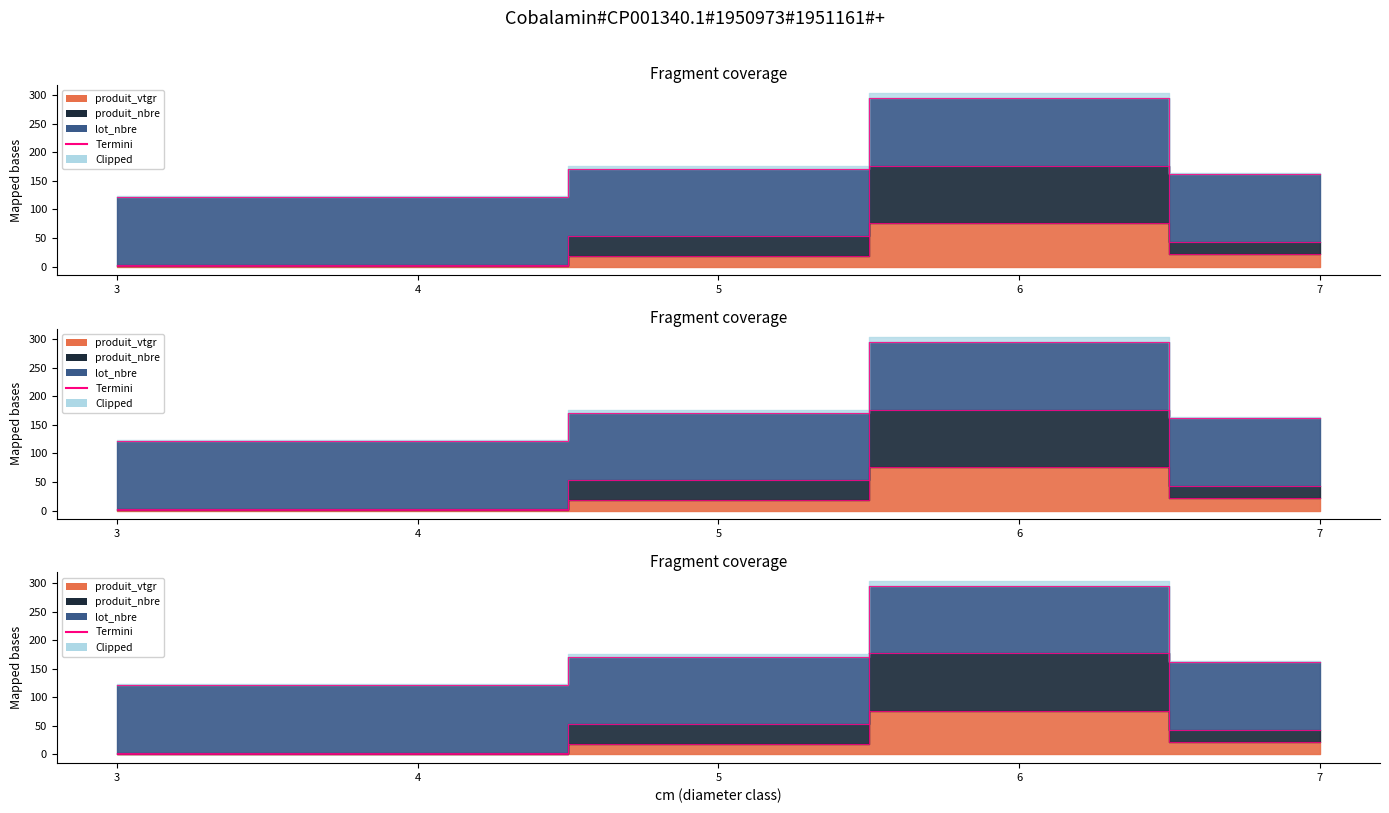

What is the value of the produit_nbre point at the 2nd from the left?

2.6